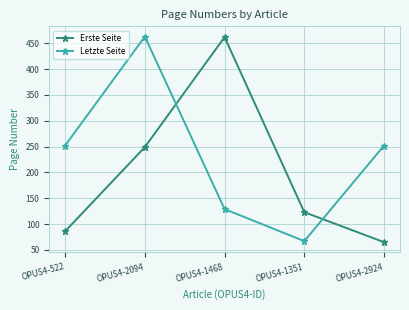

Between which two adjacent categories do Letzte Seite and Erste Seite first intersect?

OPUS4-2094 and OPUS4-1468